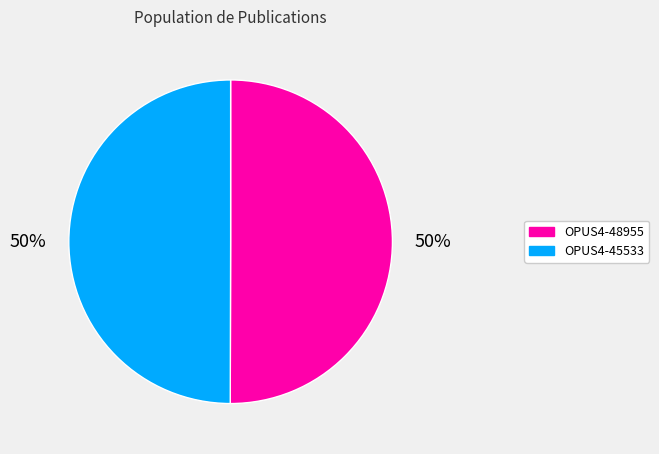

How many slices are in this pie chart?

2